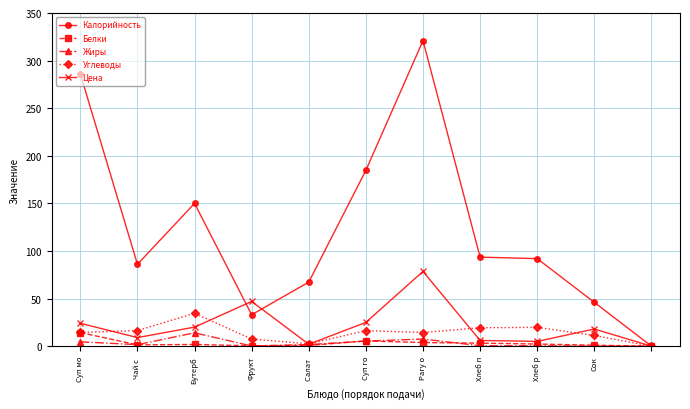

At how many categories does at least one series exceed 132?

4